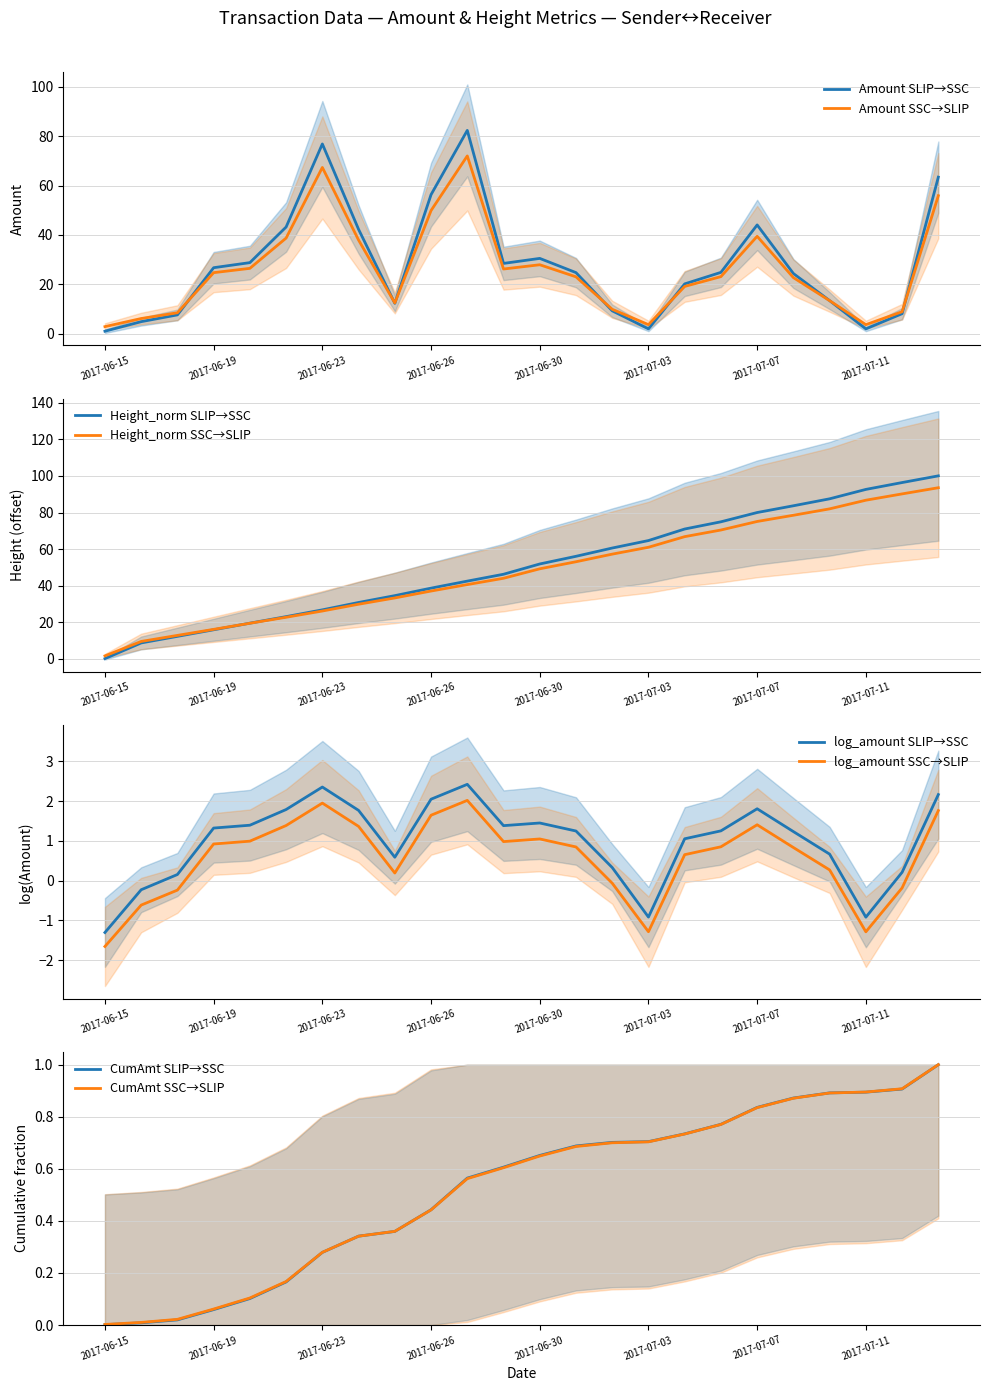

How many distinct data groups are displayed?

2